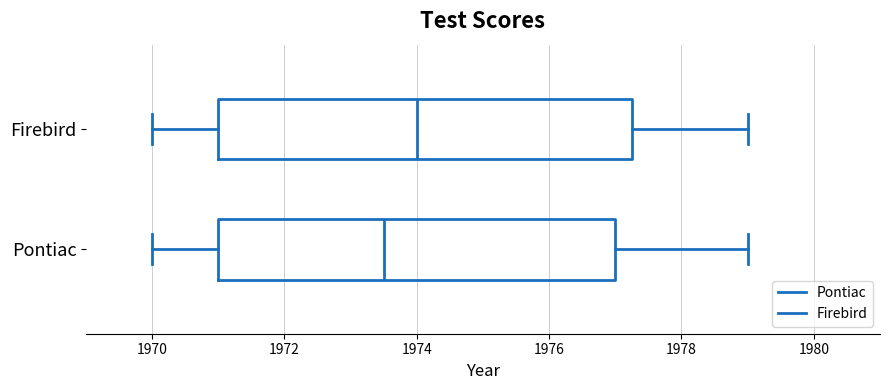

Reading bottom to top, transcribe this box plot: for each box, give where its median line is, the range the box spans, and where its two whiskers end, as read against the x-axis. The values are not printed on the chart, so give them approximately, as read against the axis.

Pontiac: median 1973.6, box 1971.0 to 1977.0, whiskers 1970.0 to 1979.0
Firebird: median 1974.0, box 1971.0 to 1977.2, whiskers 1970.0 to 1979.0